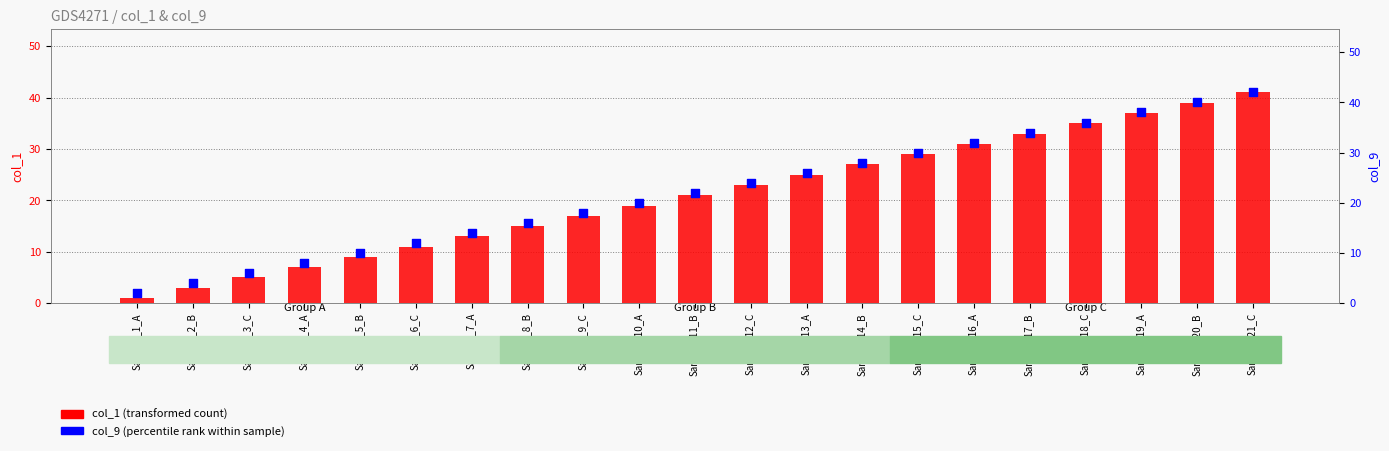

Which series reaches the maximum Y coordinate?

col_9 (percentile rank within sample)